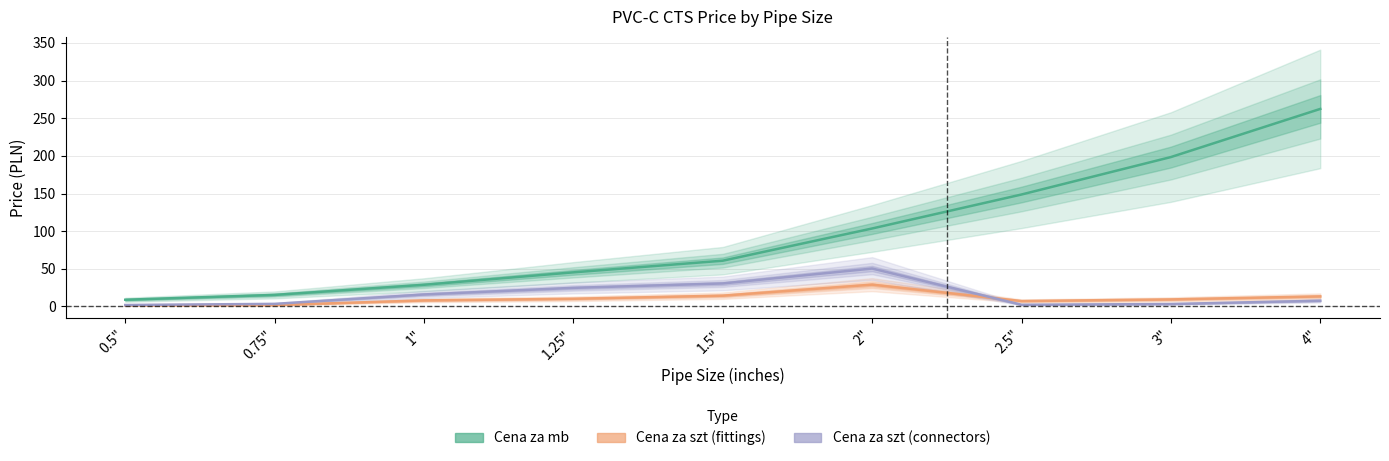

Rank the series by their maximum value, from lowest to highest.

Cena za szt (fittings), Cena za szt (connectors), Cena za mb